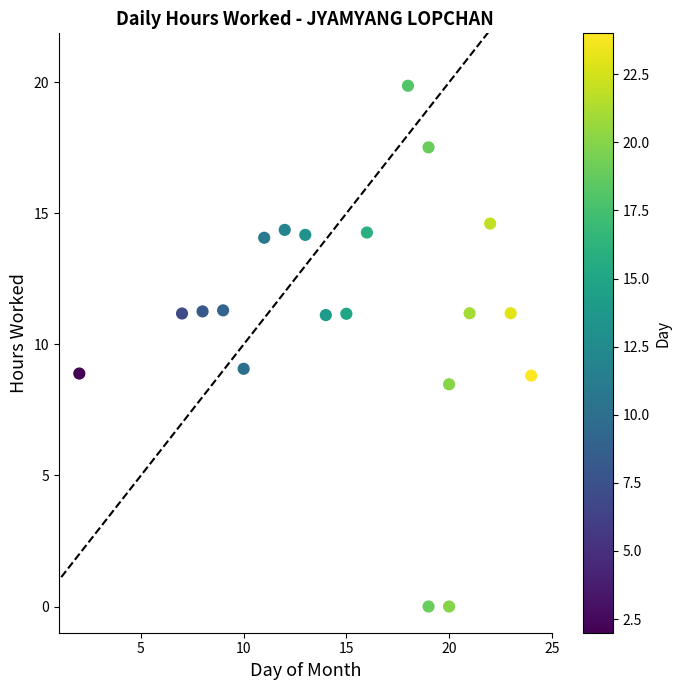

What is the range of Y values (max minus min)?

19.9